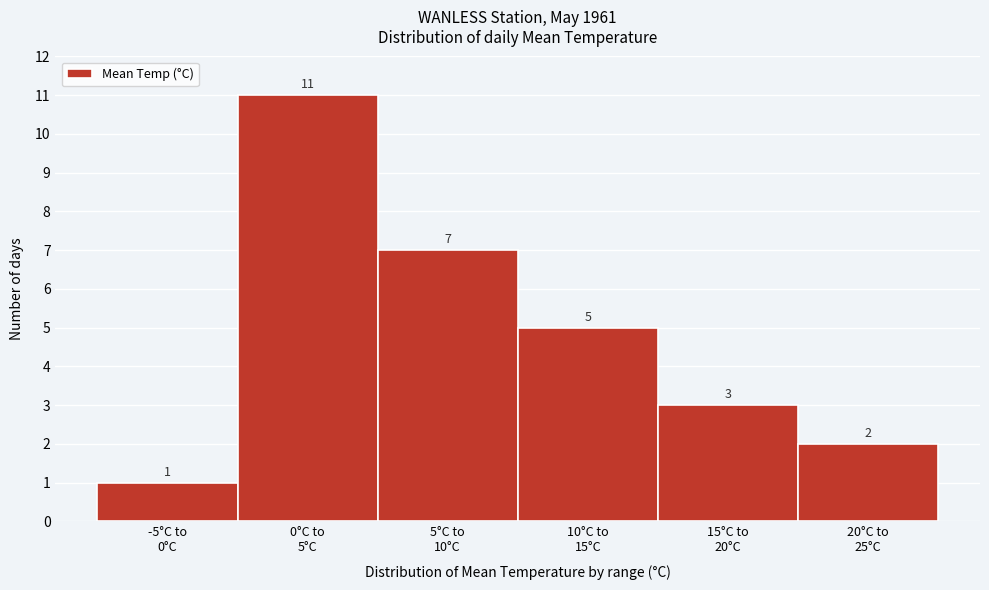

Reading left to right, transcribe all the data shown in this chart.

1	11	7	5	3	2